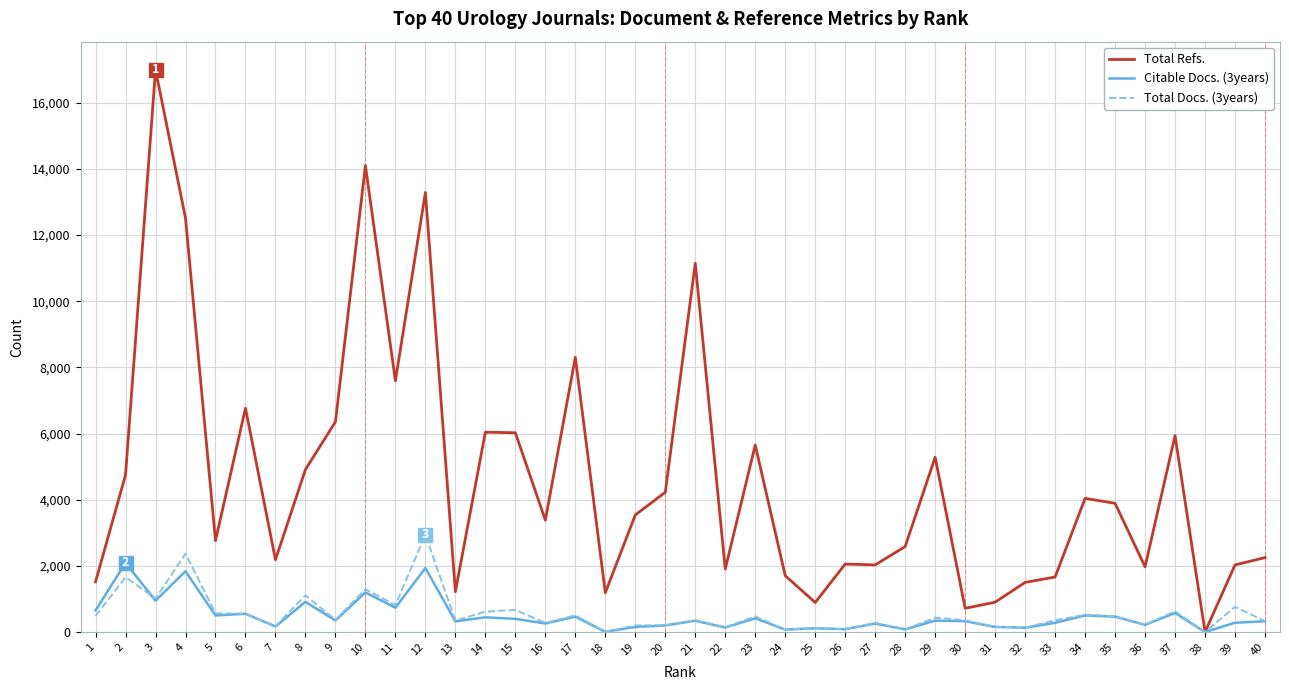

What is the total value across all series at 13?

1888